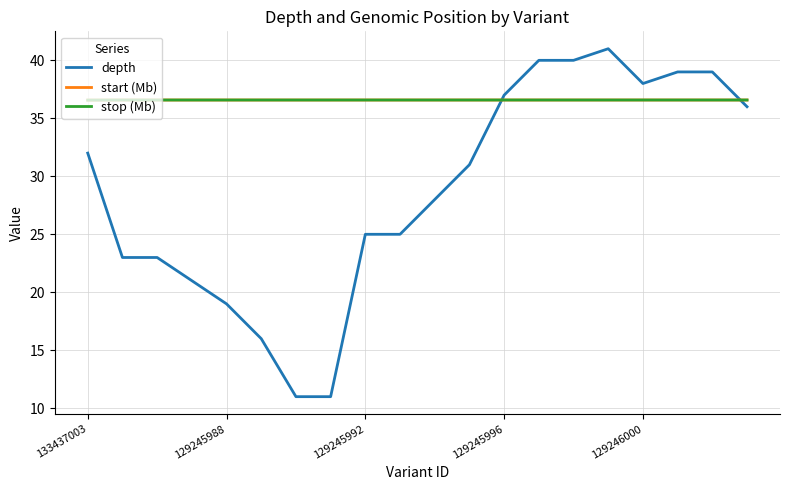

What is the maximum value for depth?

41.0